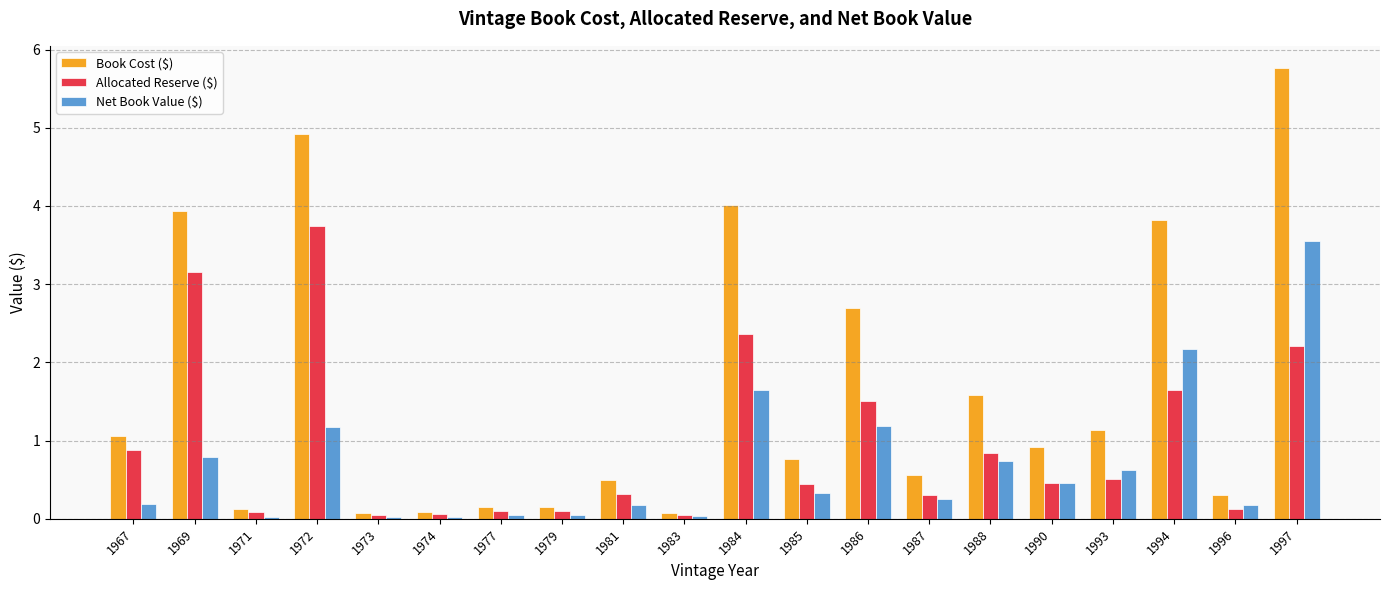

True or false: Allocated Reserve ($) has a value of 2.2 at 1997.

True